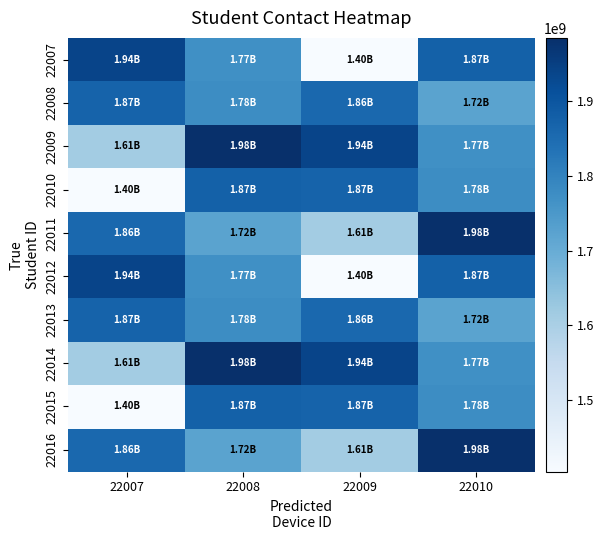

Which category has the lowest value across all series?

22009